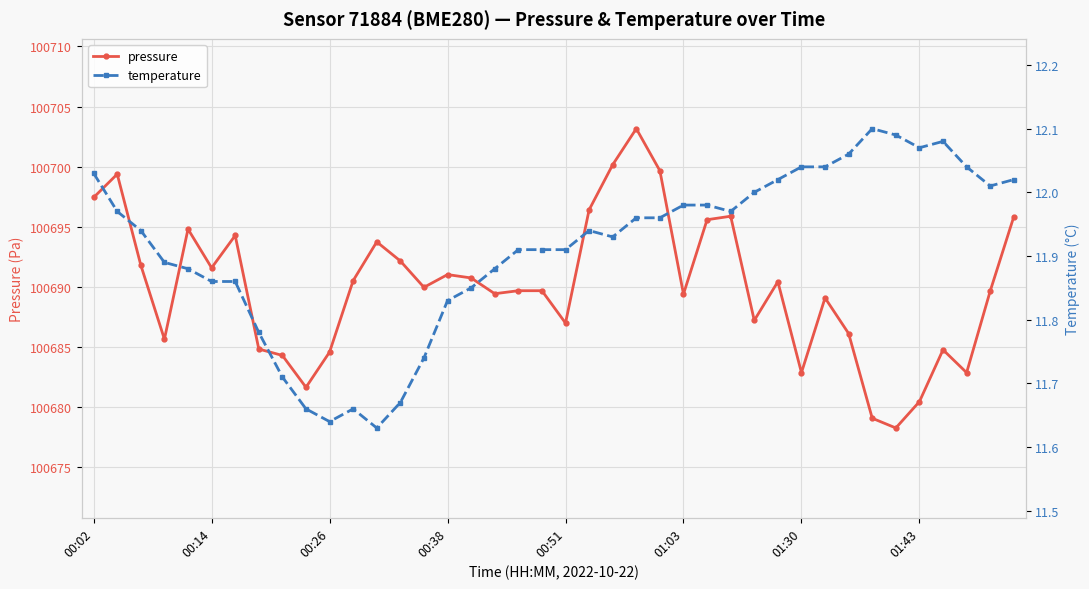

What is the value of the temperature point at the 25th from the left?

12.0